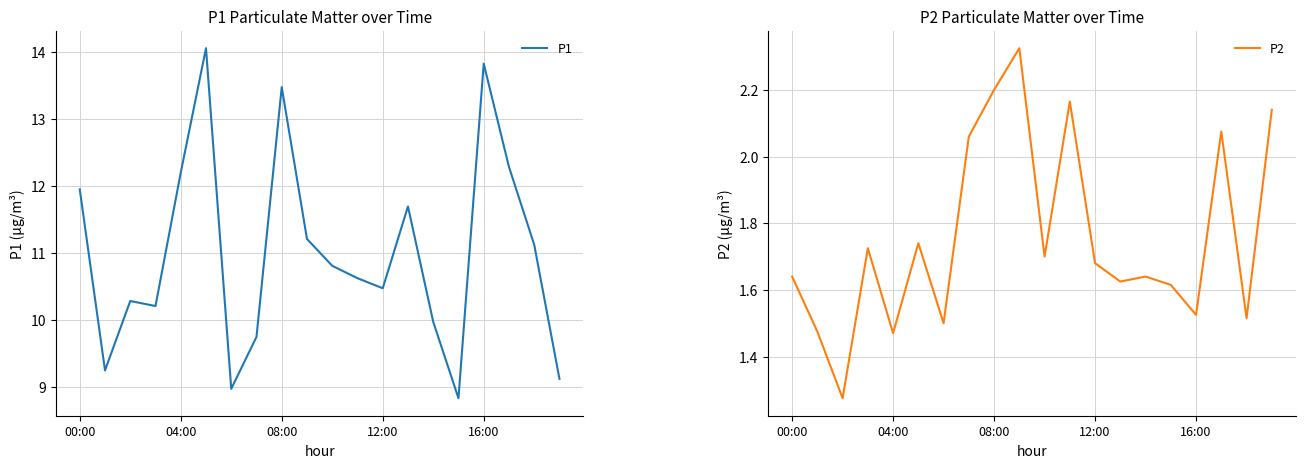

Which series has the largest range (max minus min)?

P1